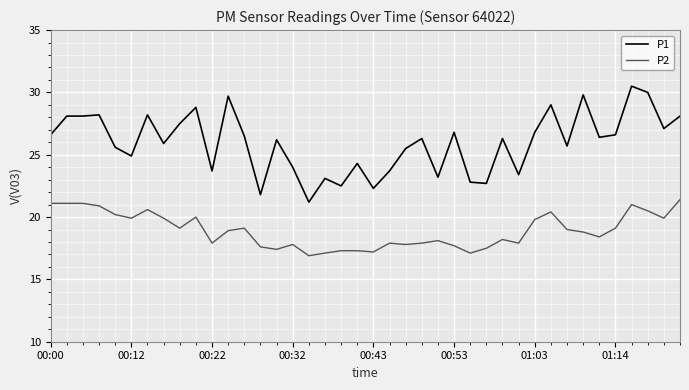

What is the minimum value shown in the chart?

16.9